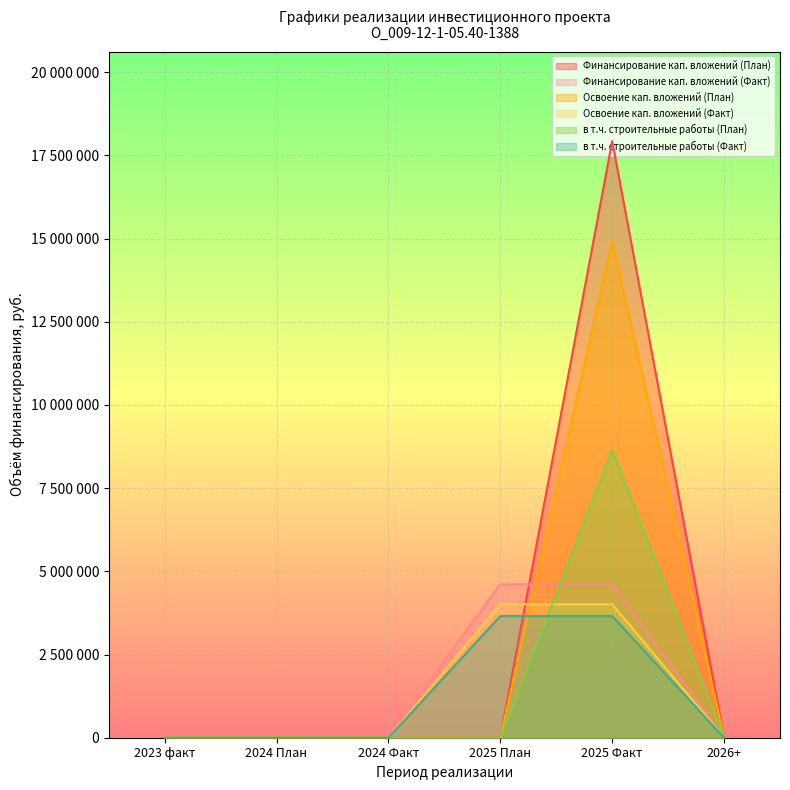

The Освоение кап. вложений (План) series shows 0 at 2023 факт. True or false?

True